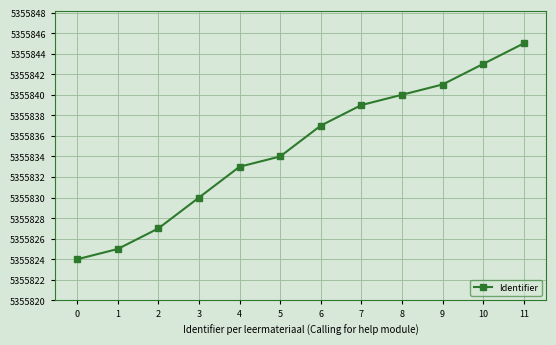

How many lines are shown in the chart?

1